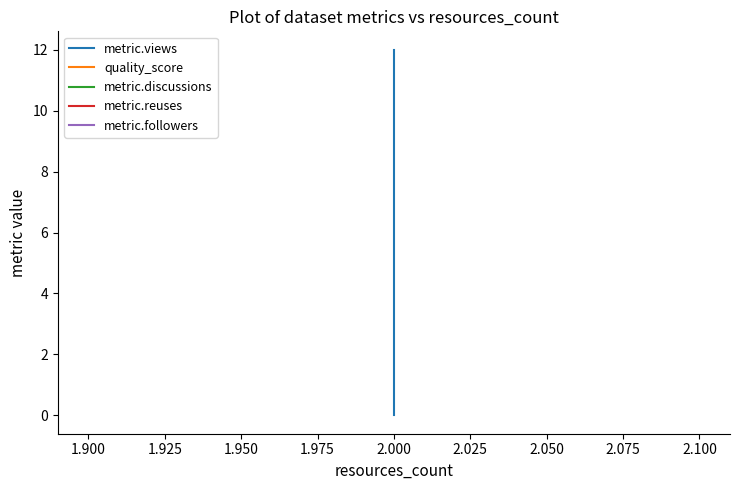

Is the value of metric.followers at 2.000 greater than the value of metric.views at 2.000?

No